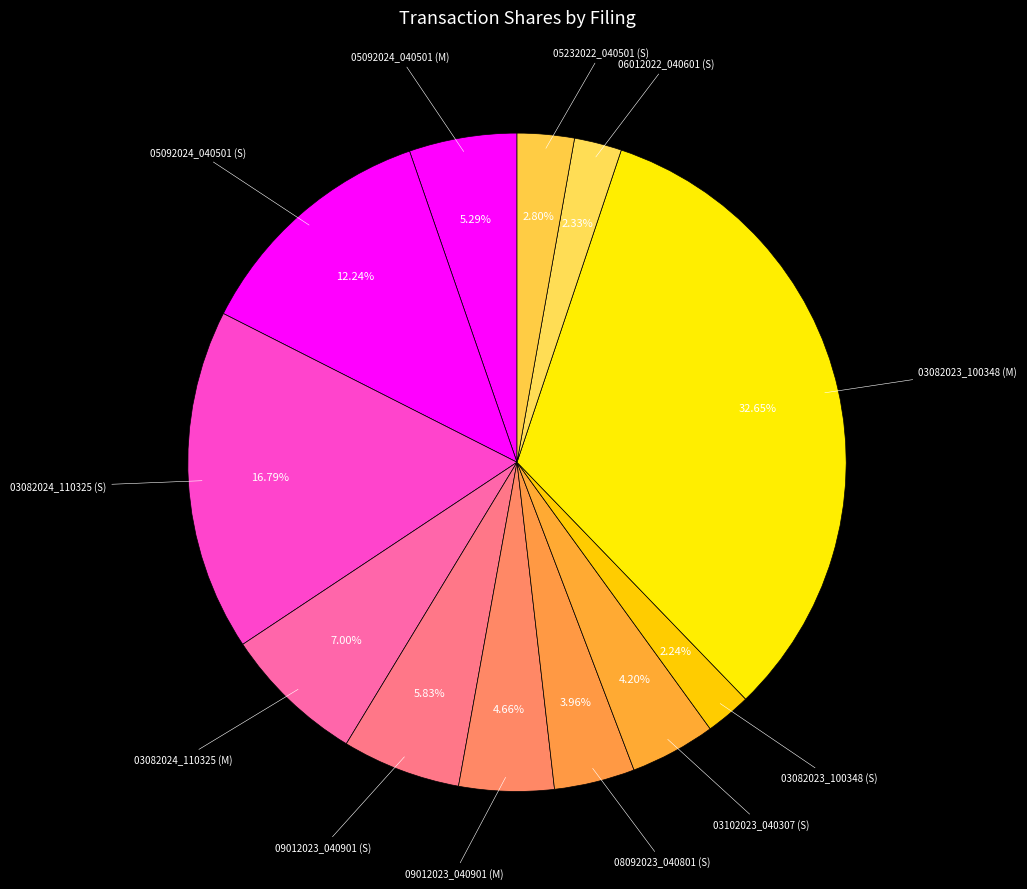

To the nearest percent, what is the average slice percentage?

8%